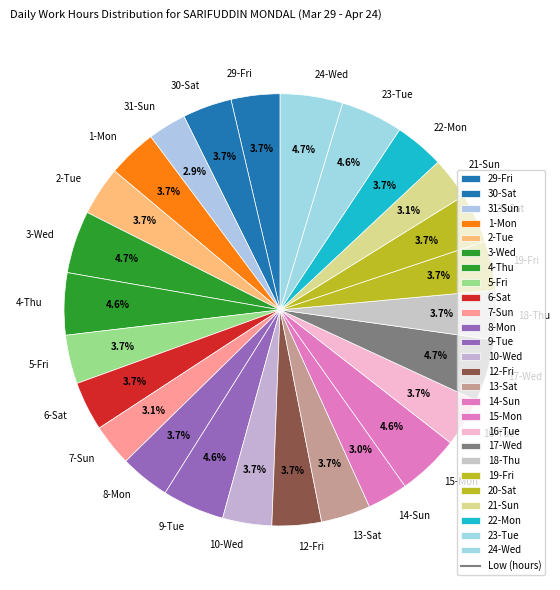

What portion of the pie excludes 10-Wed?

96.3%